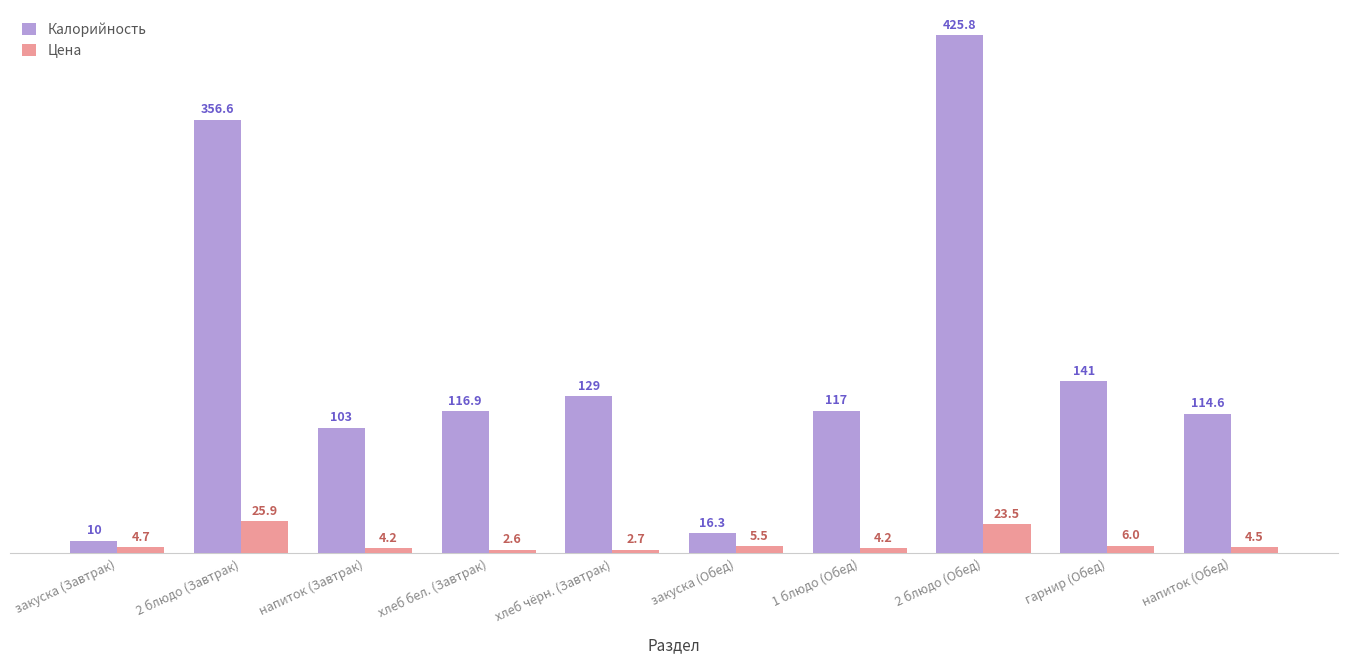

Is the value of Цена at хлеб чёрн. (Завтрак) greater than the value of Калорийность at закуска (Обед)?

No